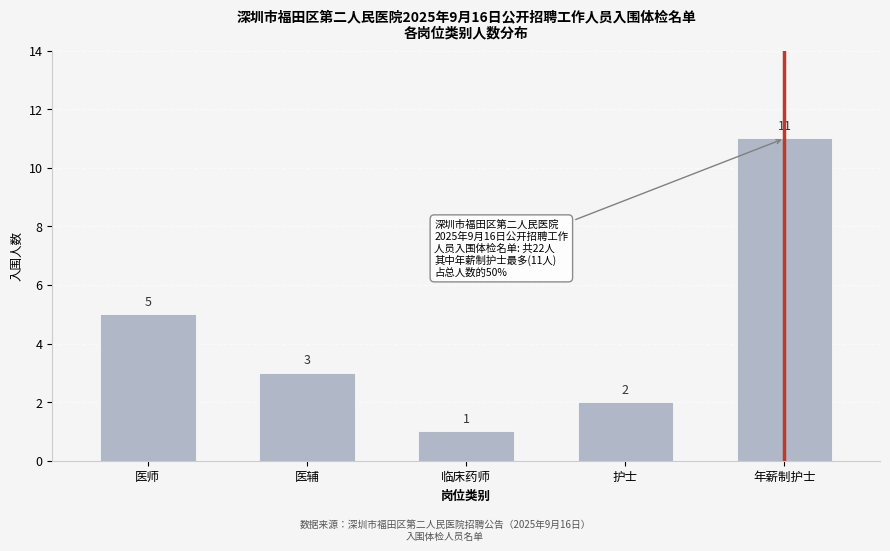

Reading left to right, transcribe all the data shown in this chart.

医师=5	医辅=3	临床药师=1	护士=2	年薪制护士=11